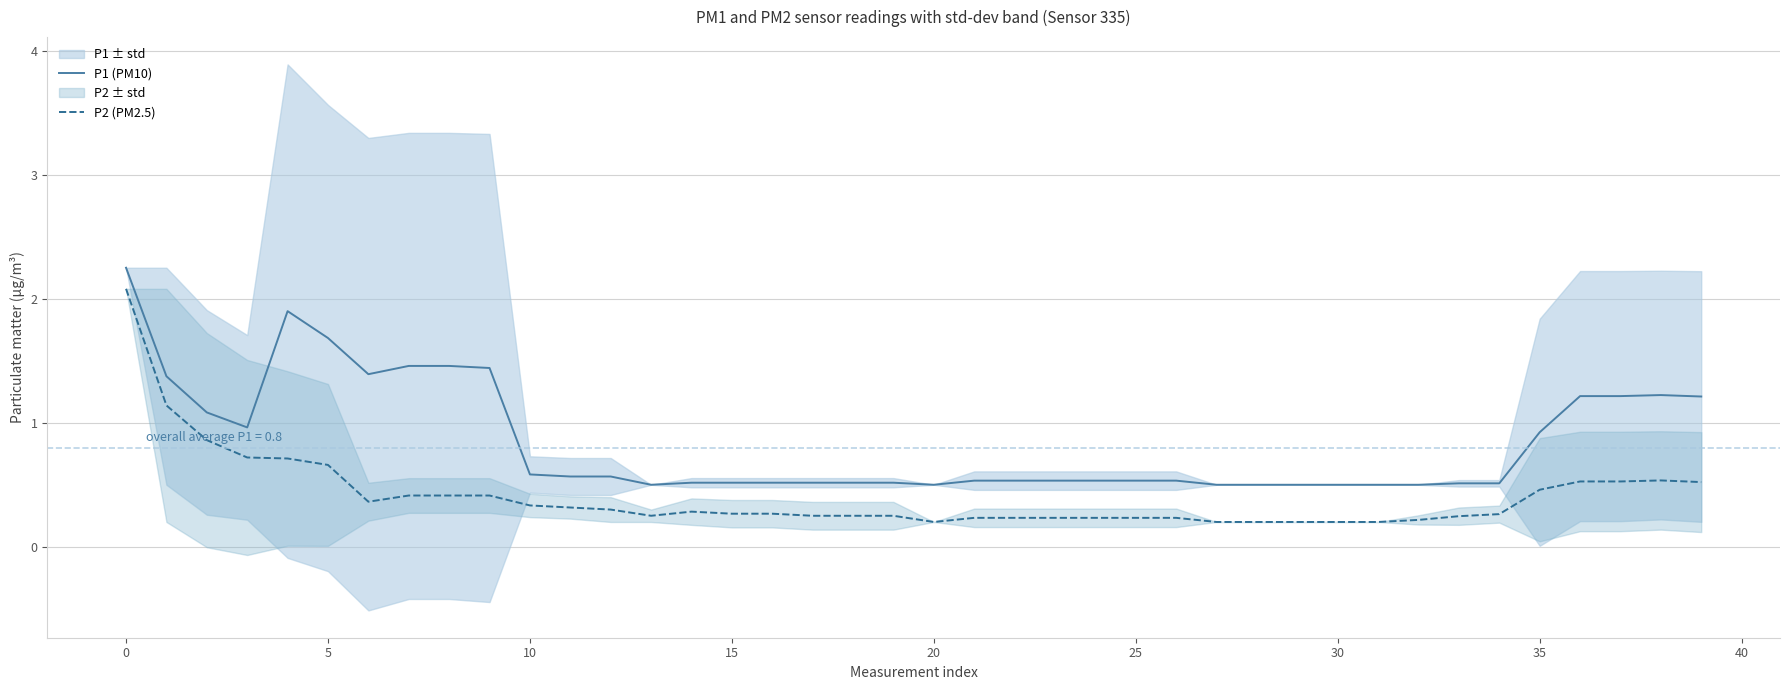

True or false: P2 (PM2.5) and P1 (PM10) intersect in this chart.

False